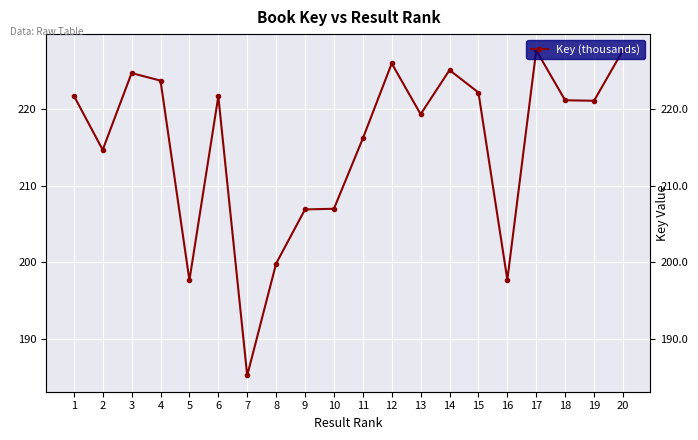

Reading right to left, transcribe all the data shown in this chart.

227.6	221.1	221.1	227.6	197.7	222.1	225.1	219.3	225.9	216.1	207.0	206.9	199.8	185.2	221.6	197.6	223.7	224.7	214.7	221.7